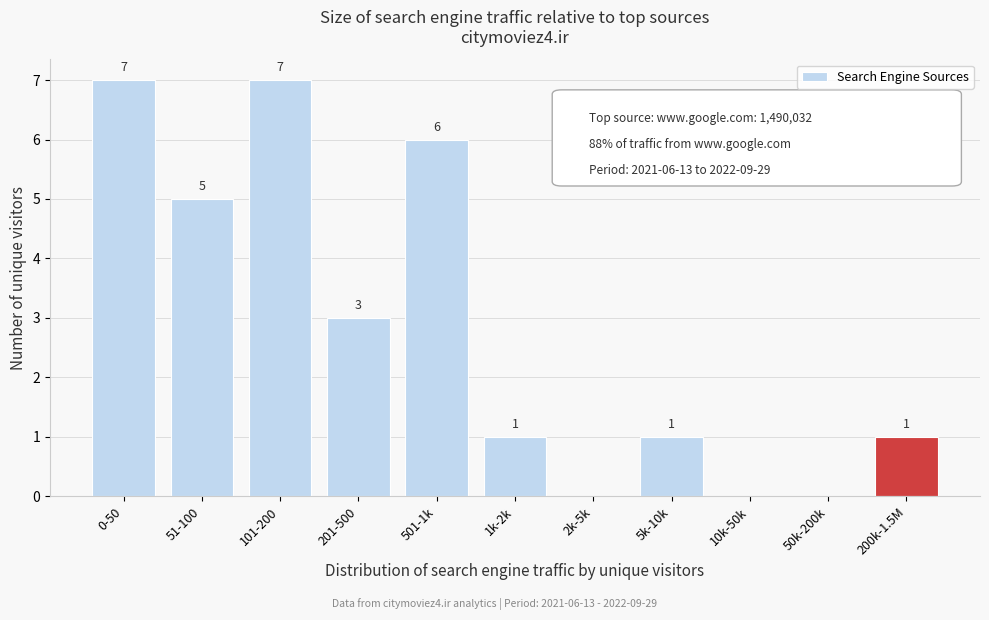

Reading left to right, extract all data points from this chart.

0-50=7	51-100=5	101-200=7	201-500=3	501-1k=6	1k-2k=1	2k-5k=0	5k-10k=1	10k-50k=0	50k-200k=0	200k-1.5M=1